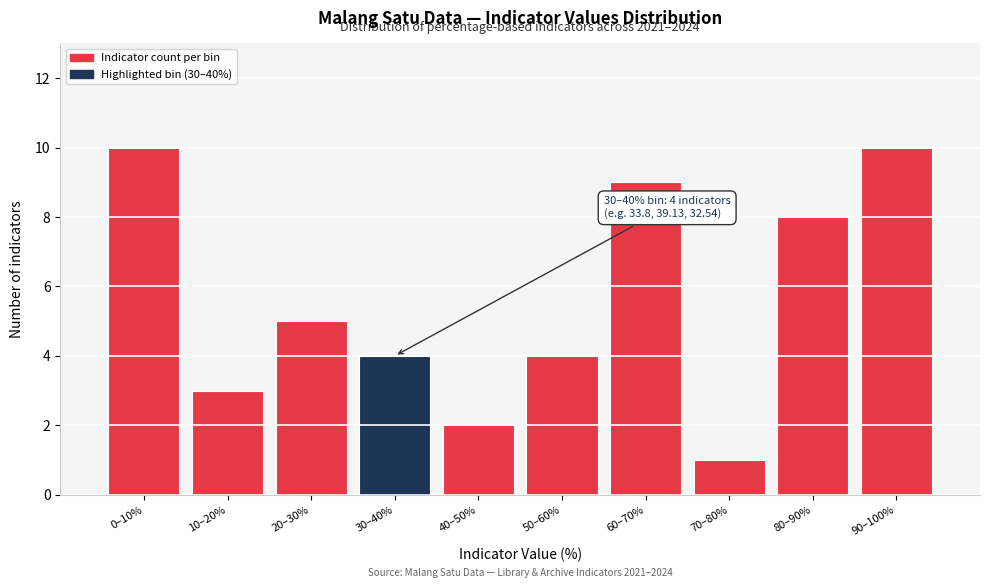

Reading right to left, what are all the values shown in this chart?

90–100%=10	80–90%=8	70–80%=1	60–70%=9	50–60%=4	40–50%=2	30–40%=4	20–30%=5	10–20%=3	0–10%=10